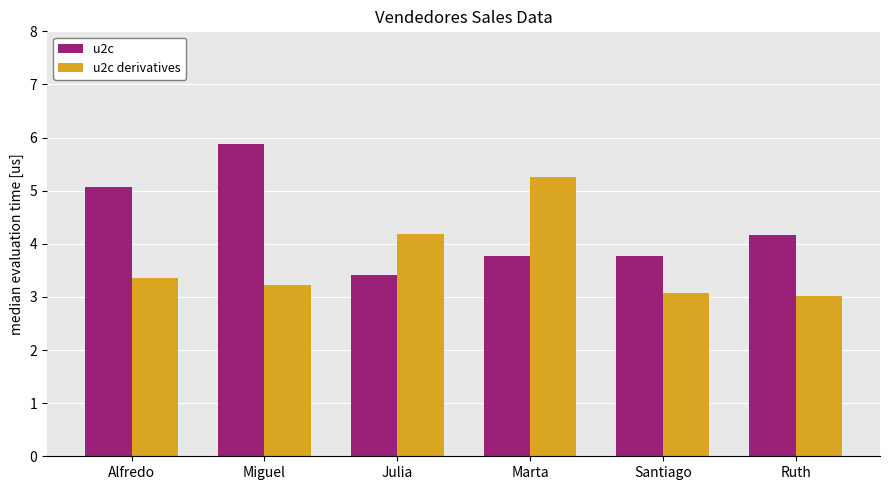

True or false: u2c has a value of 5.9 at Miguel.

True